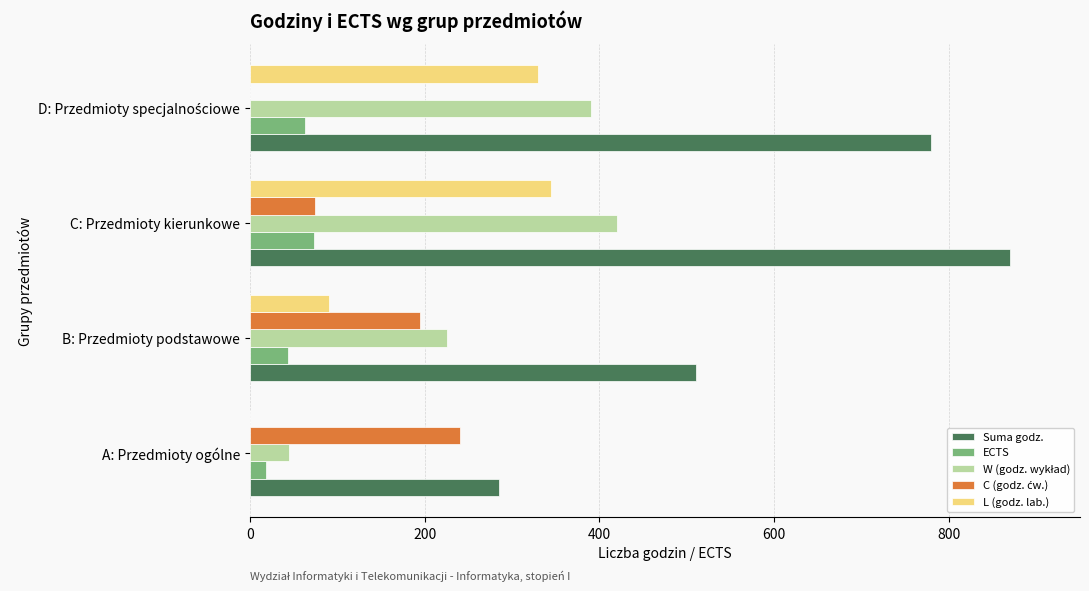

What is the sum of all ECTS values?

197